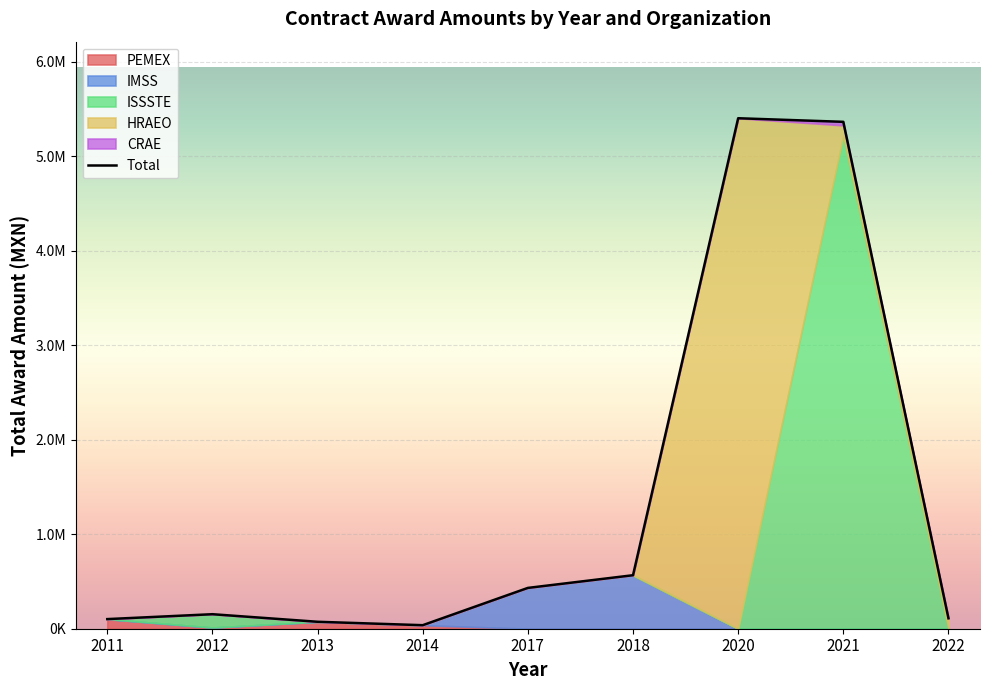

Reading left to right, what are all the values shown in this chart?

101881.4	153665.8	73543.2	37324.1	432007.9	566319.5	5403582.0	5365596.1	110400.0